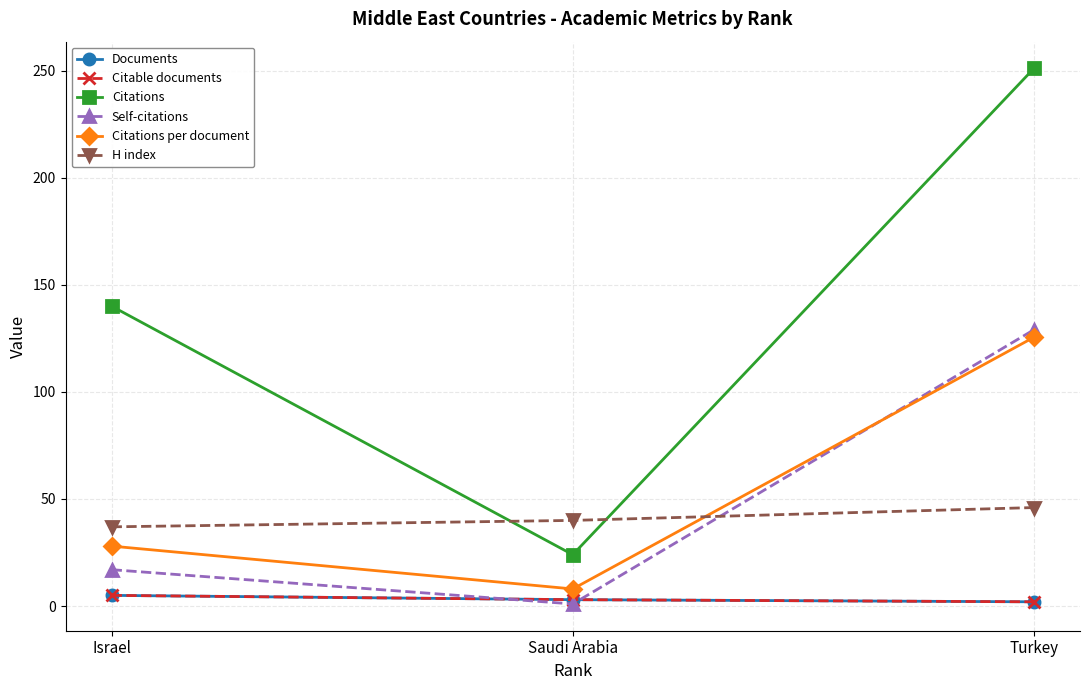

What is the value of the H index point at the 2nd from the left?

40.0